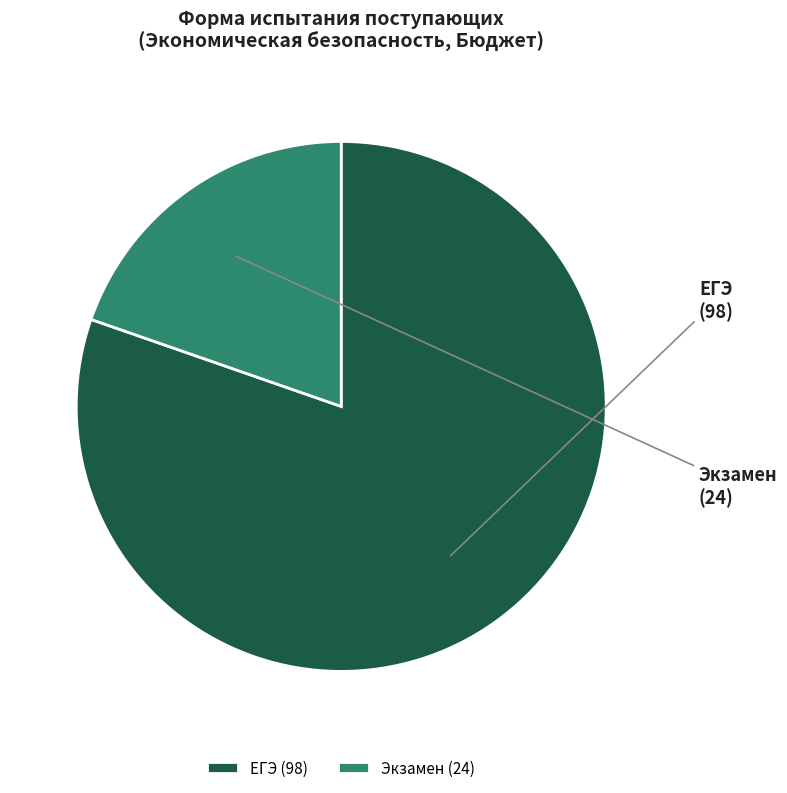

Is there a majority slice in this chart?

Yes